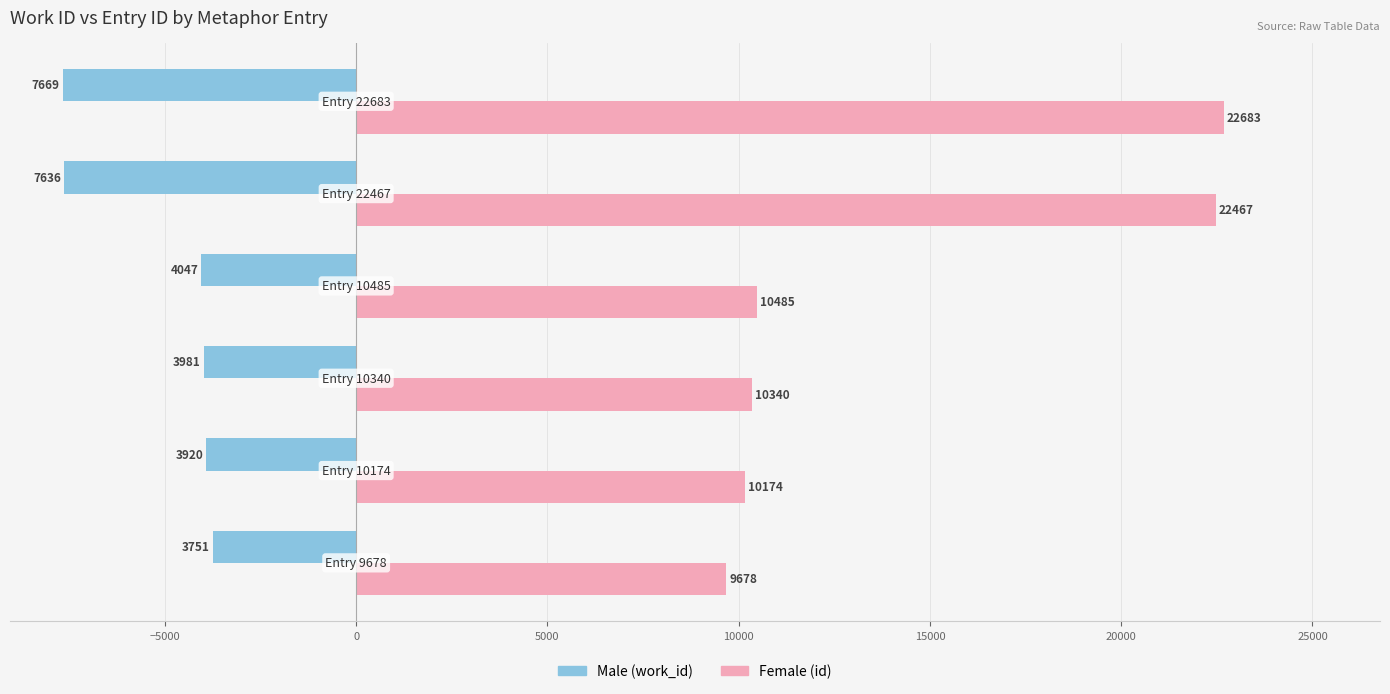

What is the sum of all Male (work_id) values?

-31004